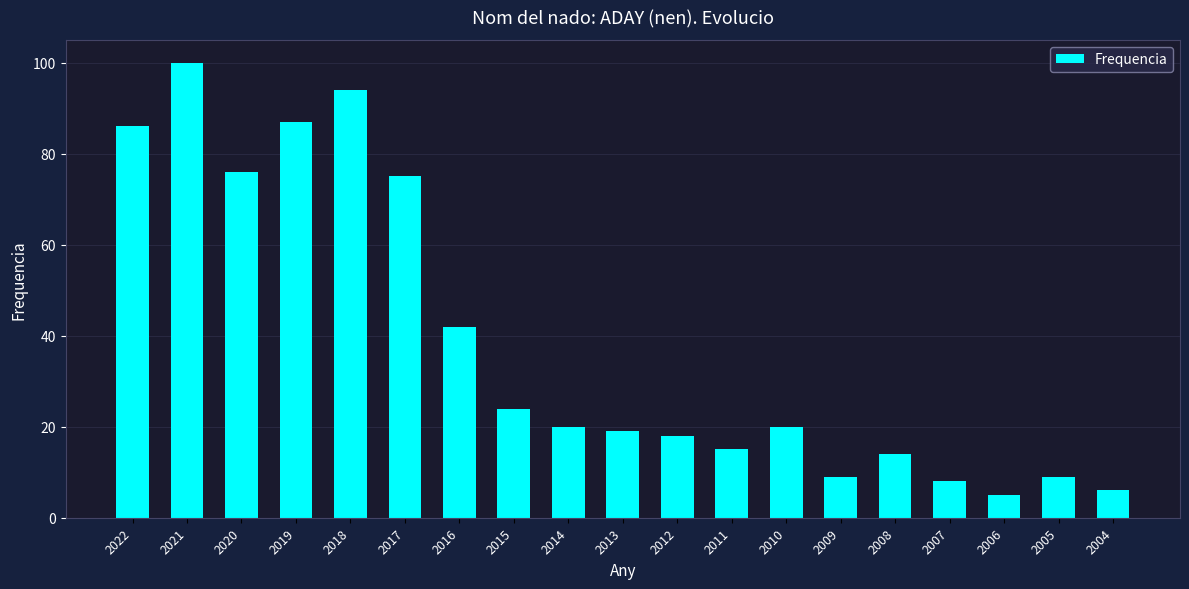

Approximately how many times larger is the value at 2004 compared to 2017?

0.1